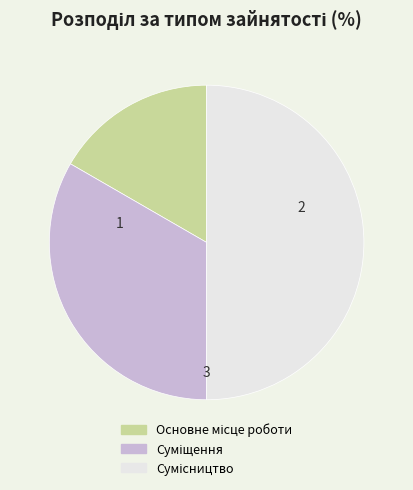

Count the number of slices in the pie.

3